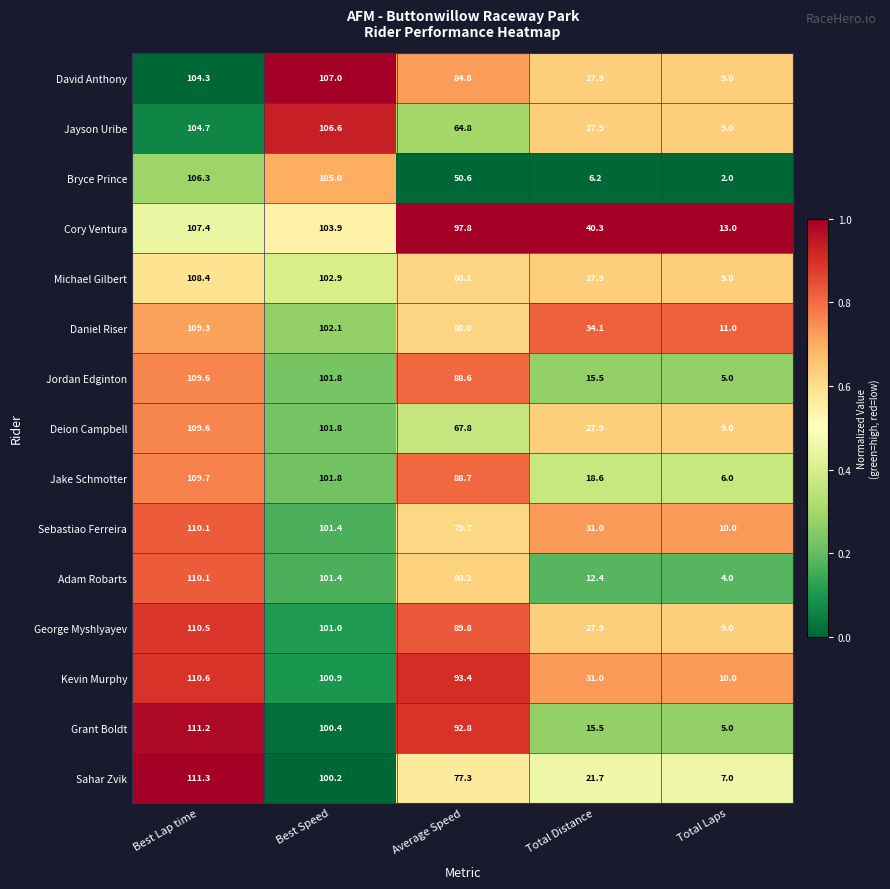

Between Average Speed and Total Distance, which series saw the biggest shift?

Grant Boldt